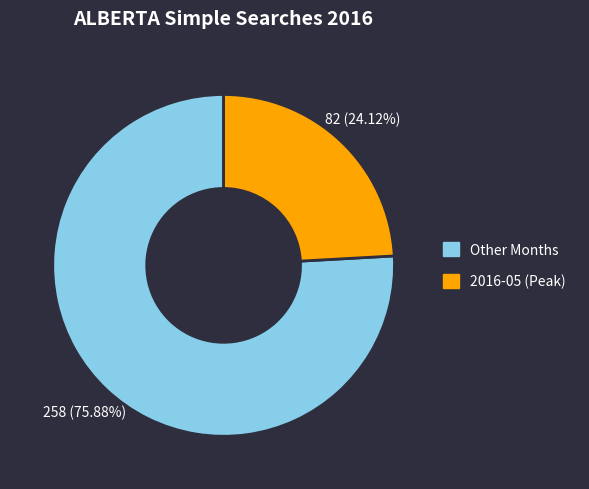

How many slices are in this pie chart?

2